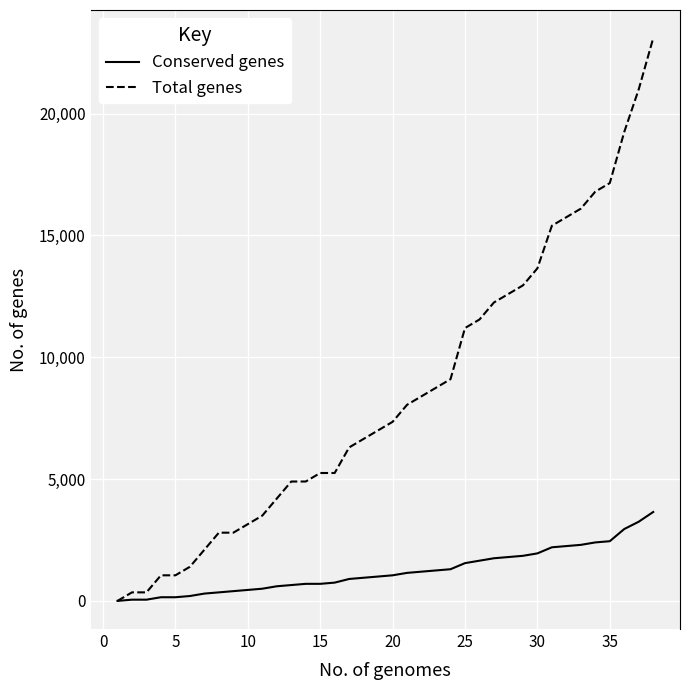

What is the highest value of the Total genes series?

23100